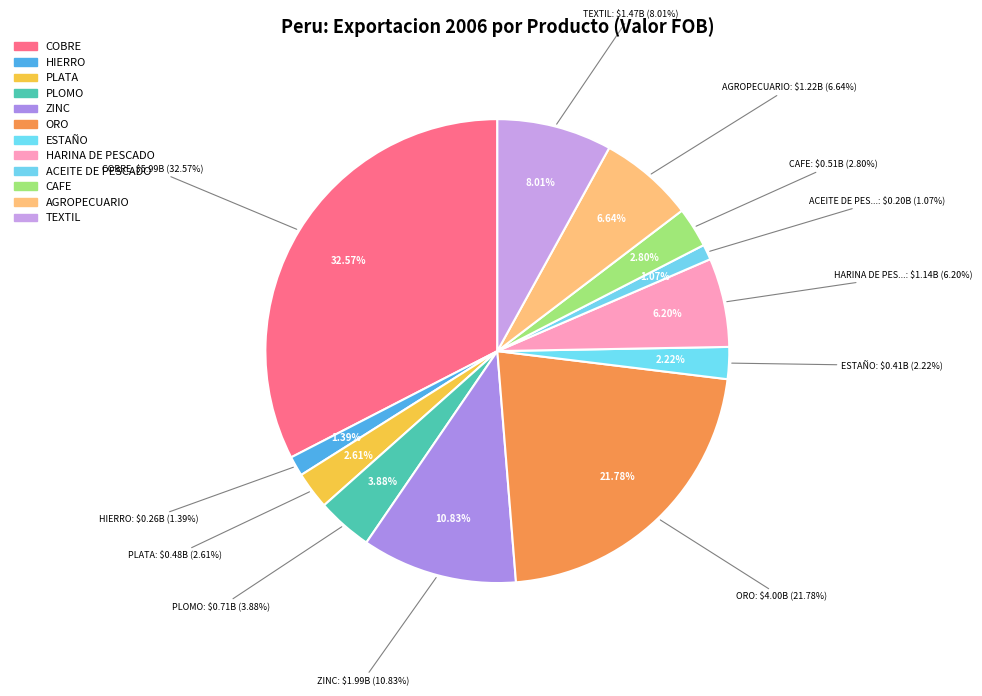

What is the smallest slice in the pie chart?

ACEITE DE PESCADO